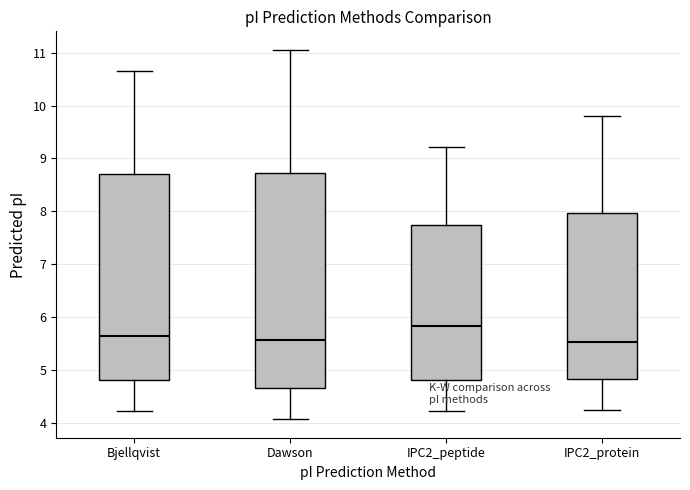

Where is the lower edge of the box for Bjellqvist on the y-axis? The values are not printed on the chart, so give them approximately, as read against the axis.

4.8